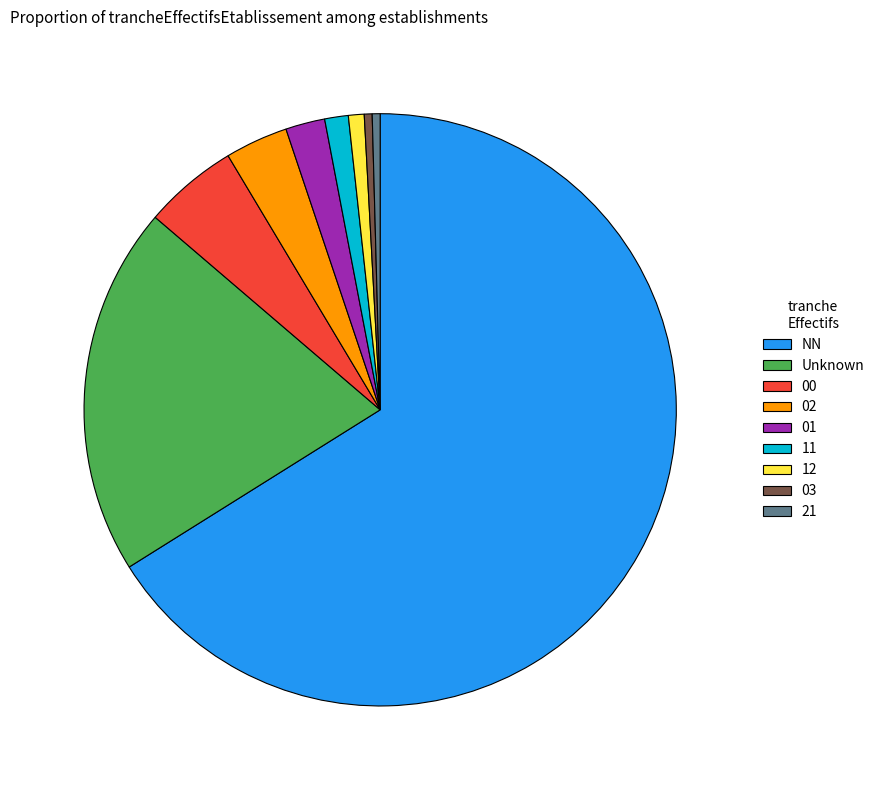

How many segments does this pie chart have?

9